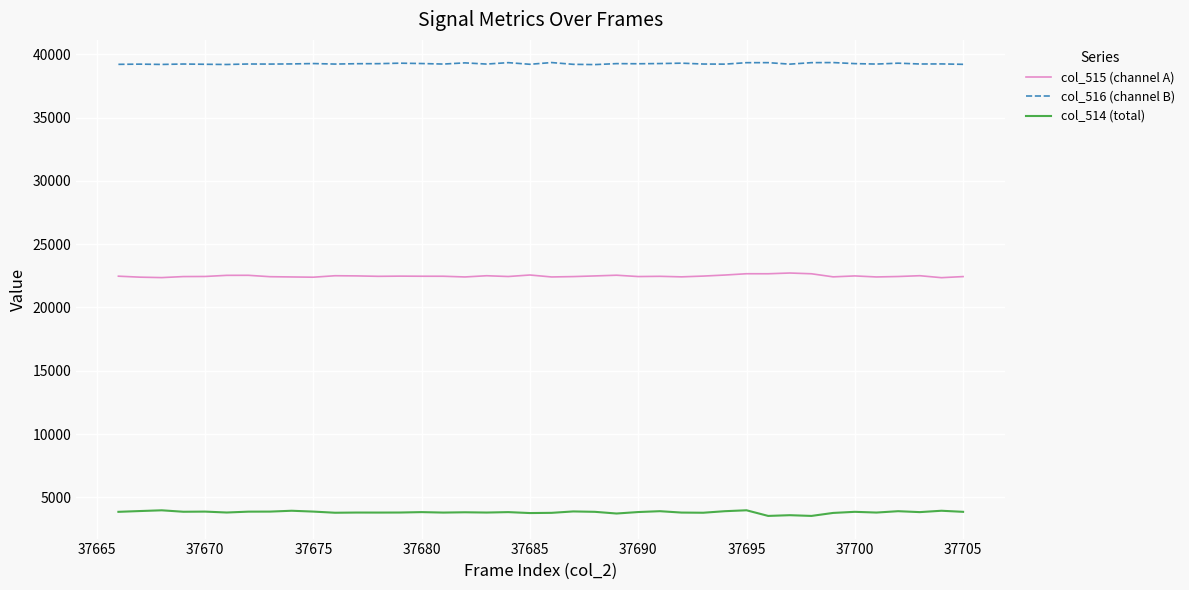

What is the smallest value displayed?

3530